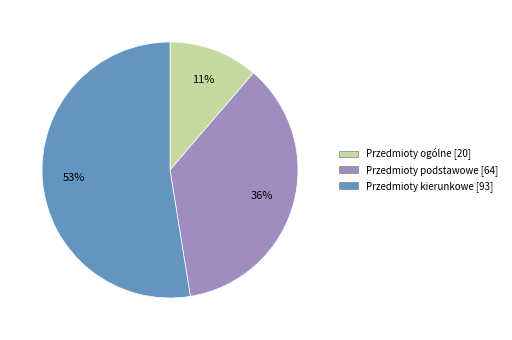

Between Przedmioty ogólne and Przedmioty kierunkowe, which is larger?

Przedmioty kierunkowe